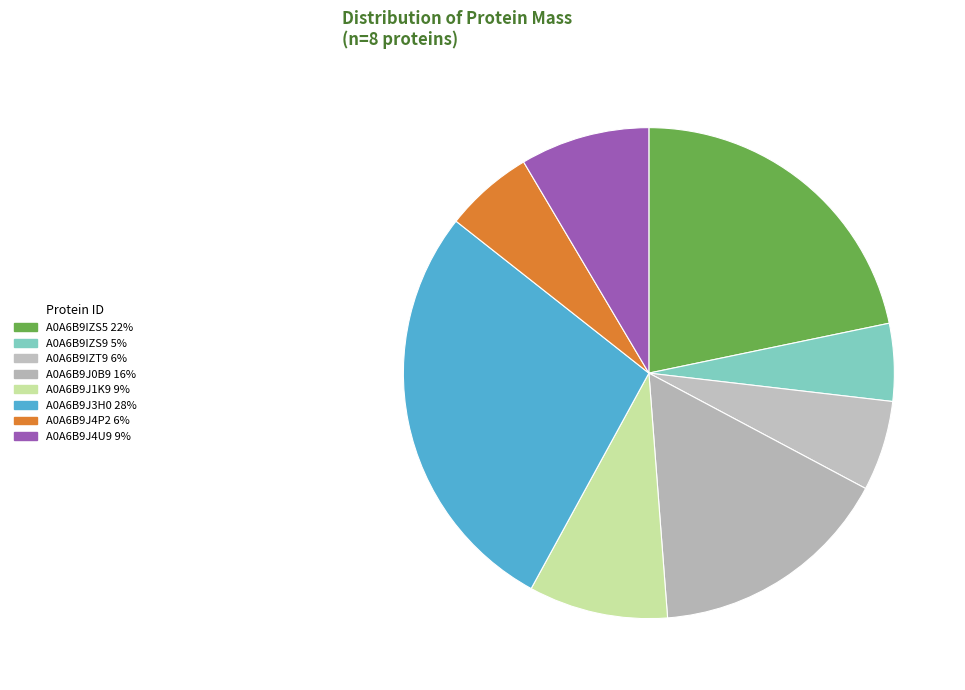

Count the number of slices in the pie.

8